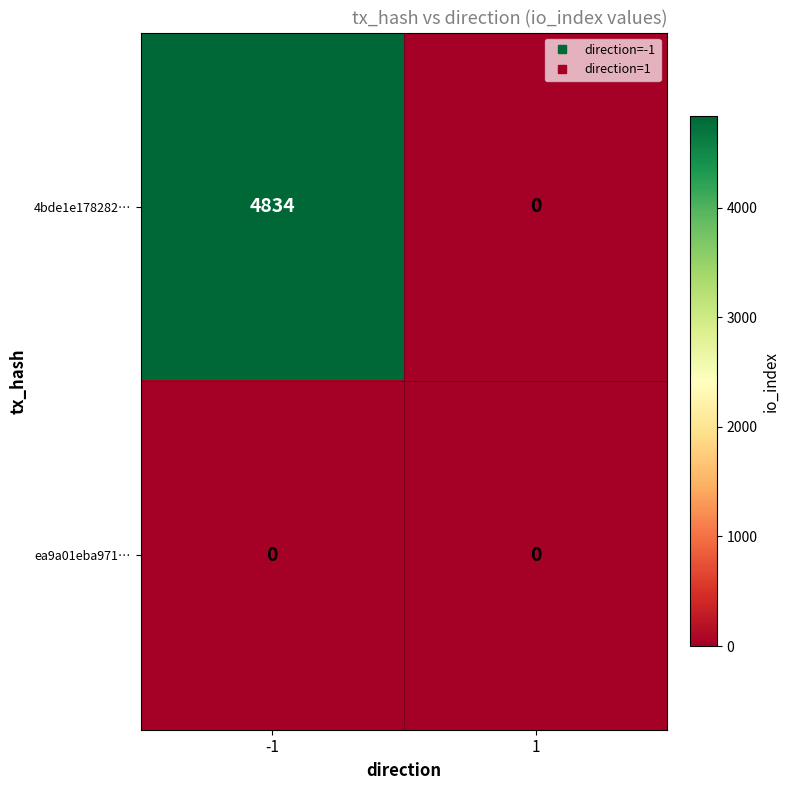

The 4bde1e178282… series shows 2654 at 1. True or false?

False